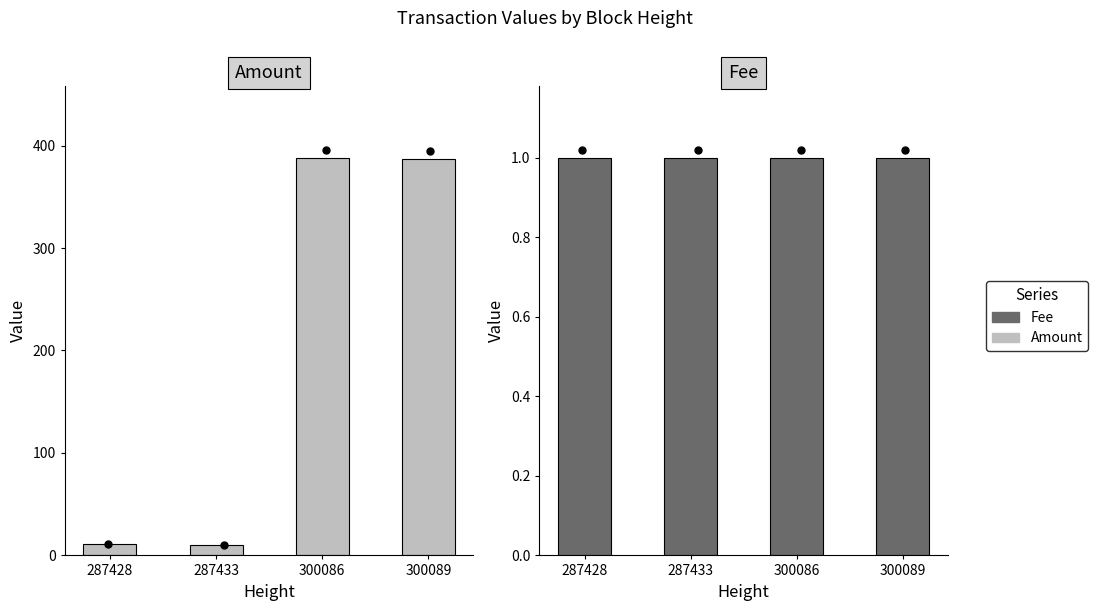

Which series has the largest Y range (max minus min)?

Amount